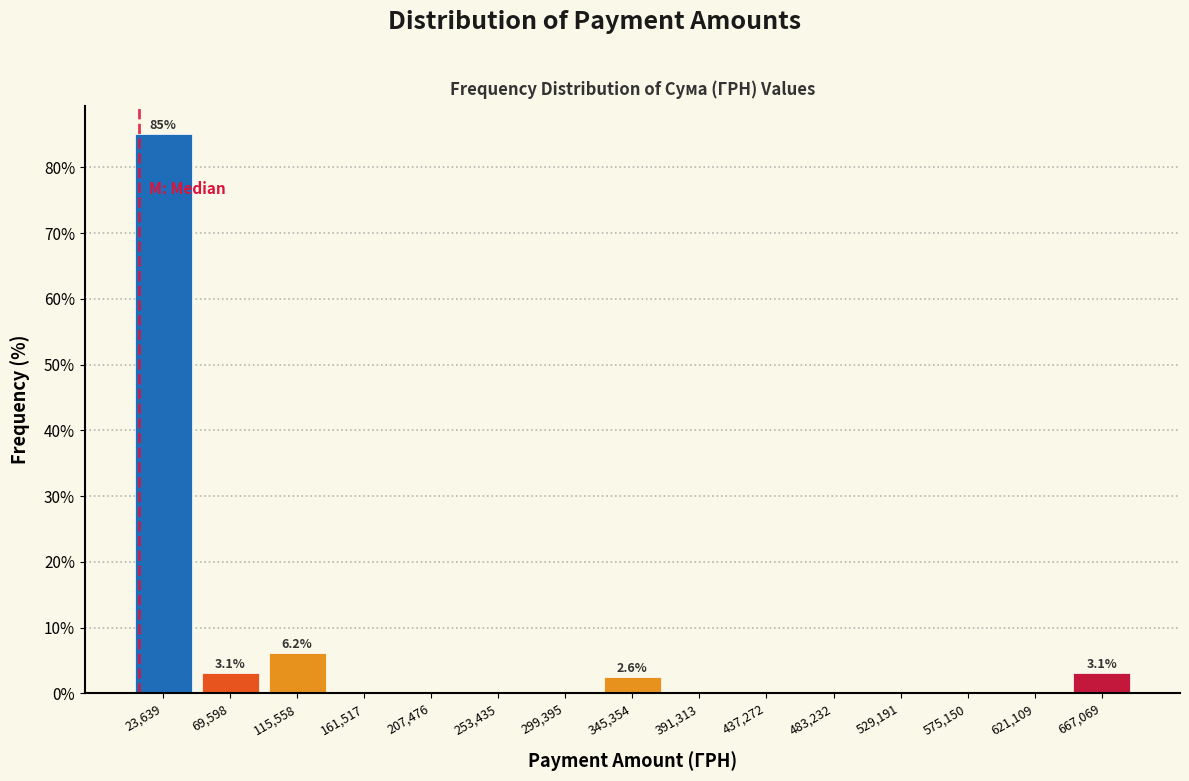

Over which range of the x-axis is the bar tallest?

0 to 45000